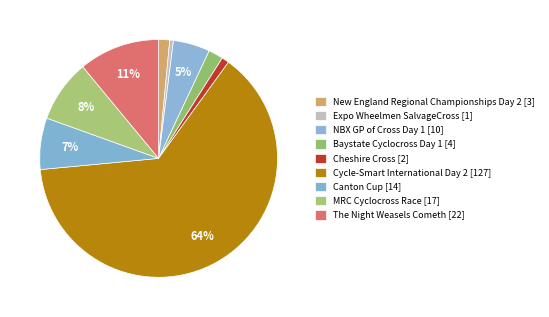

Which slice is the smallest?

Expo Wheelmen SalvageCross